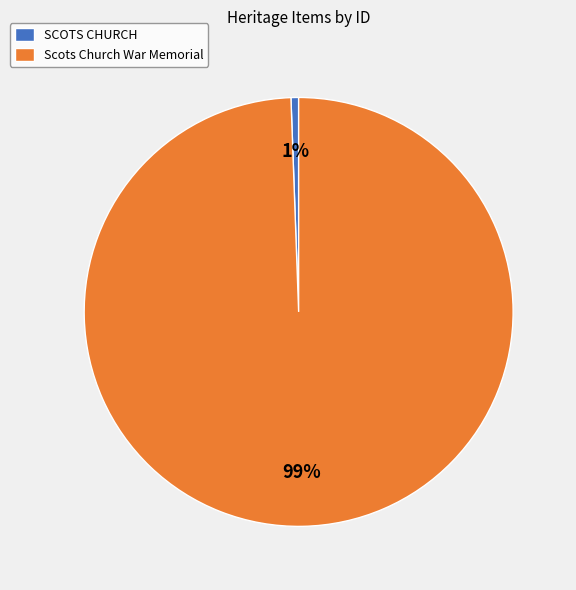

Rank the categories by value from highest to lowest.

Scots Church War Memorial, SCOTS CHURCH